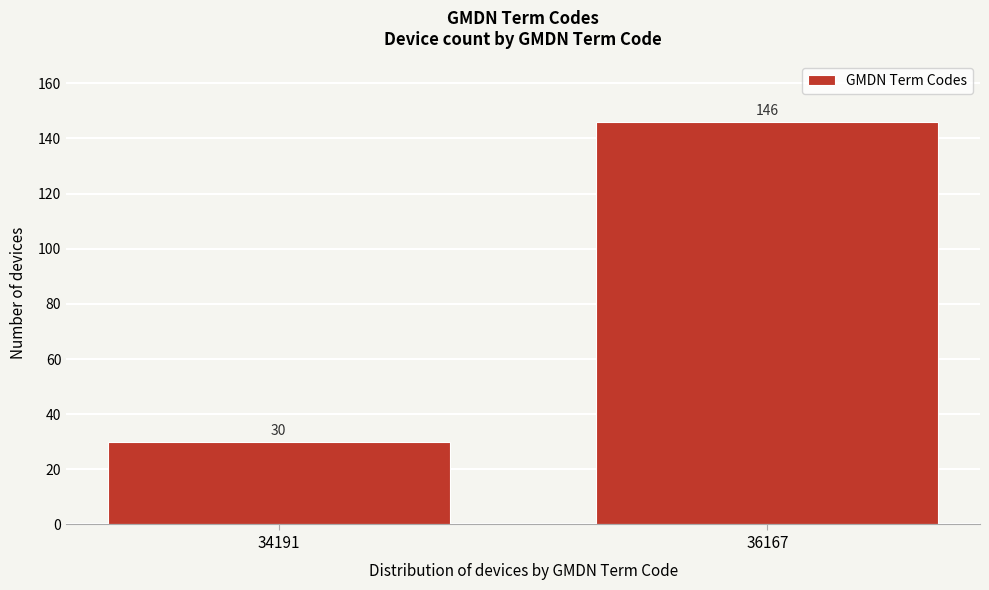

Reading left to right, transcribe all the data shown in this chart.

30	146